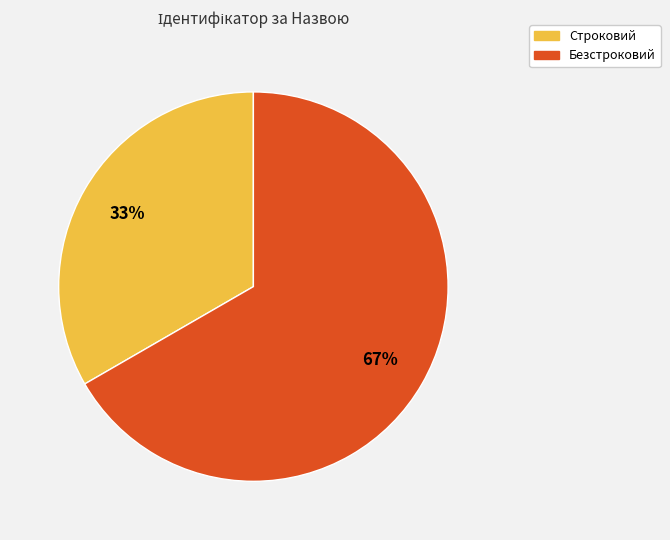

What is the smallest slice in the pie chart?

Строковий